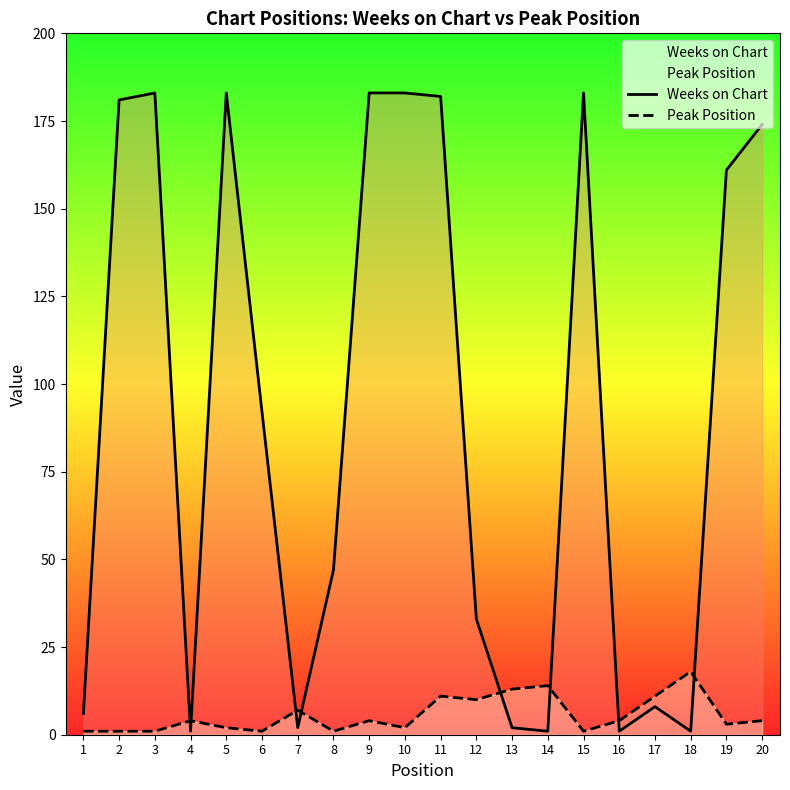

What is the spread (max minus min) of values at 11?

171